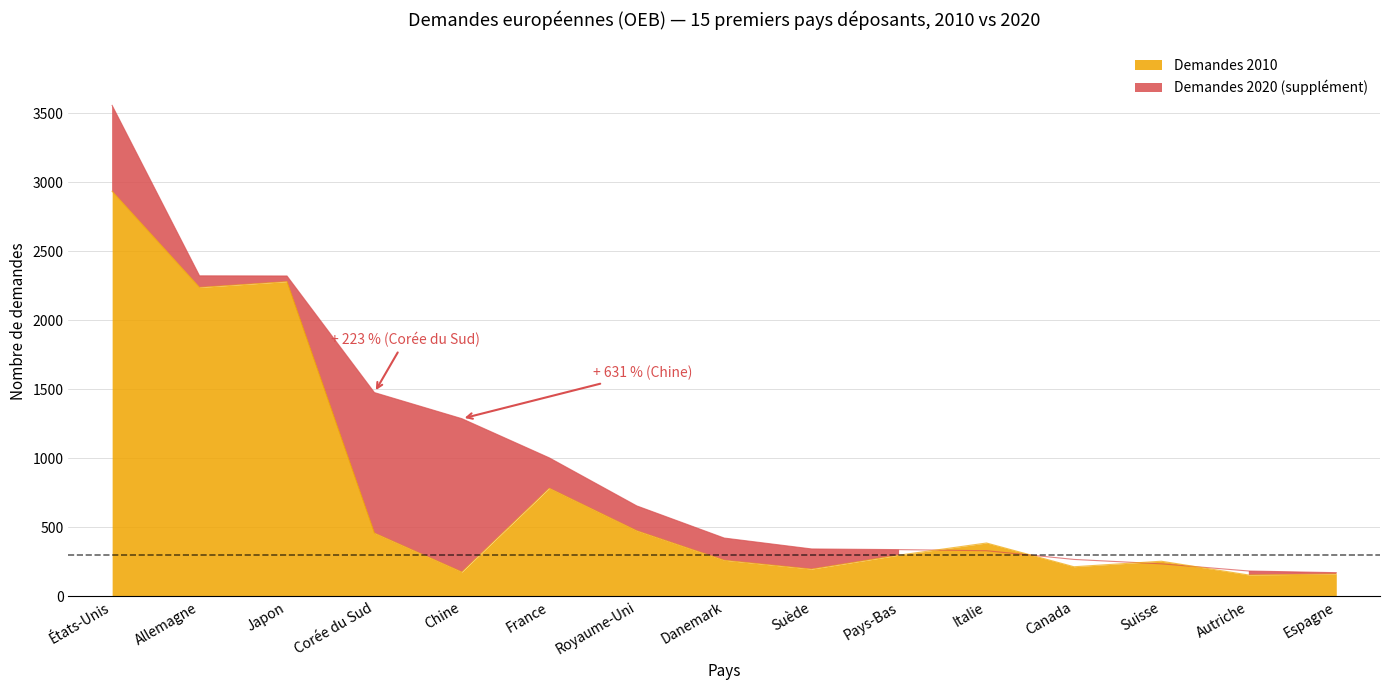

True or false: Demandes 2020 has a value of 1067 at Royaume-Uni.

False